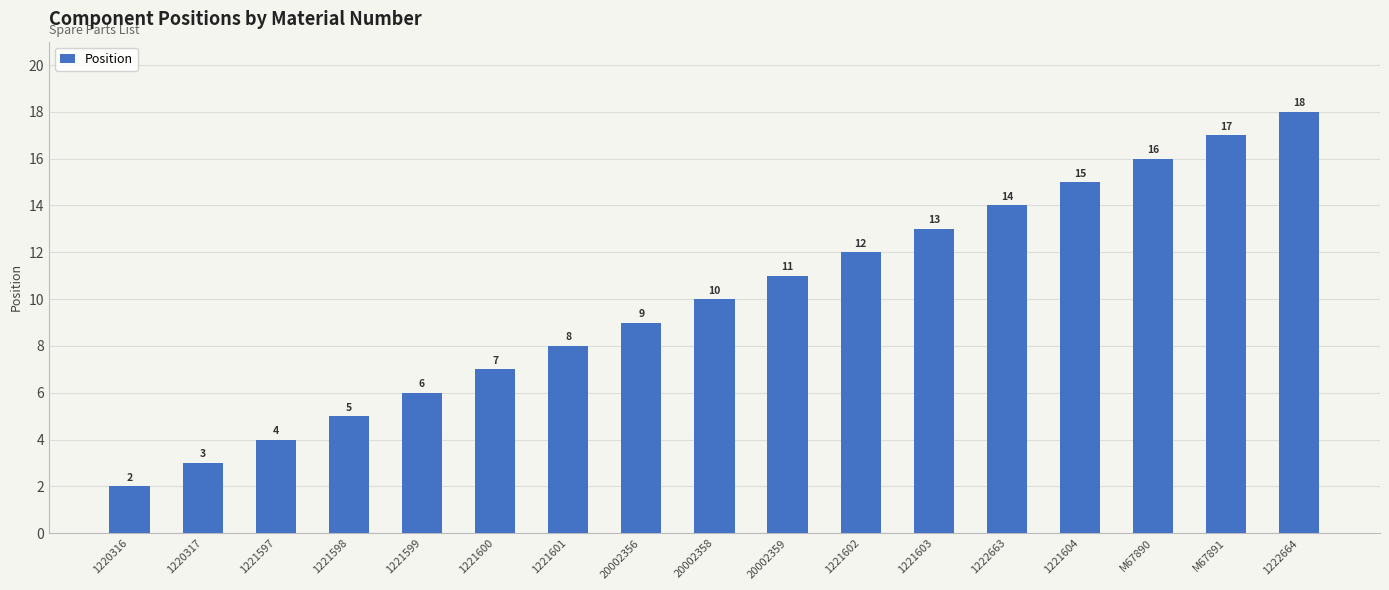

What is the value of the 1st bar from the left?

2